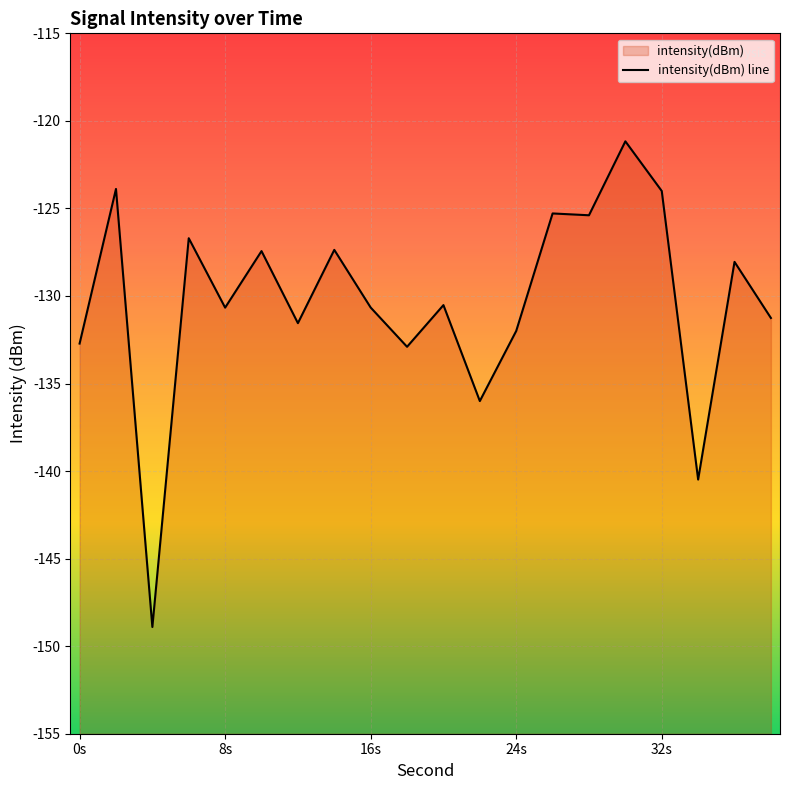

At which label does the data first exceed -130?

2